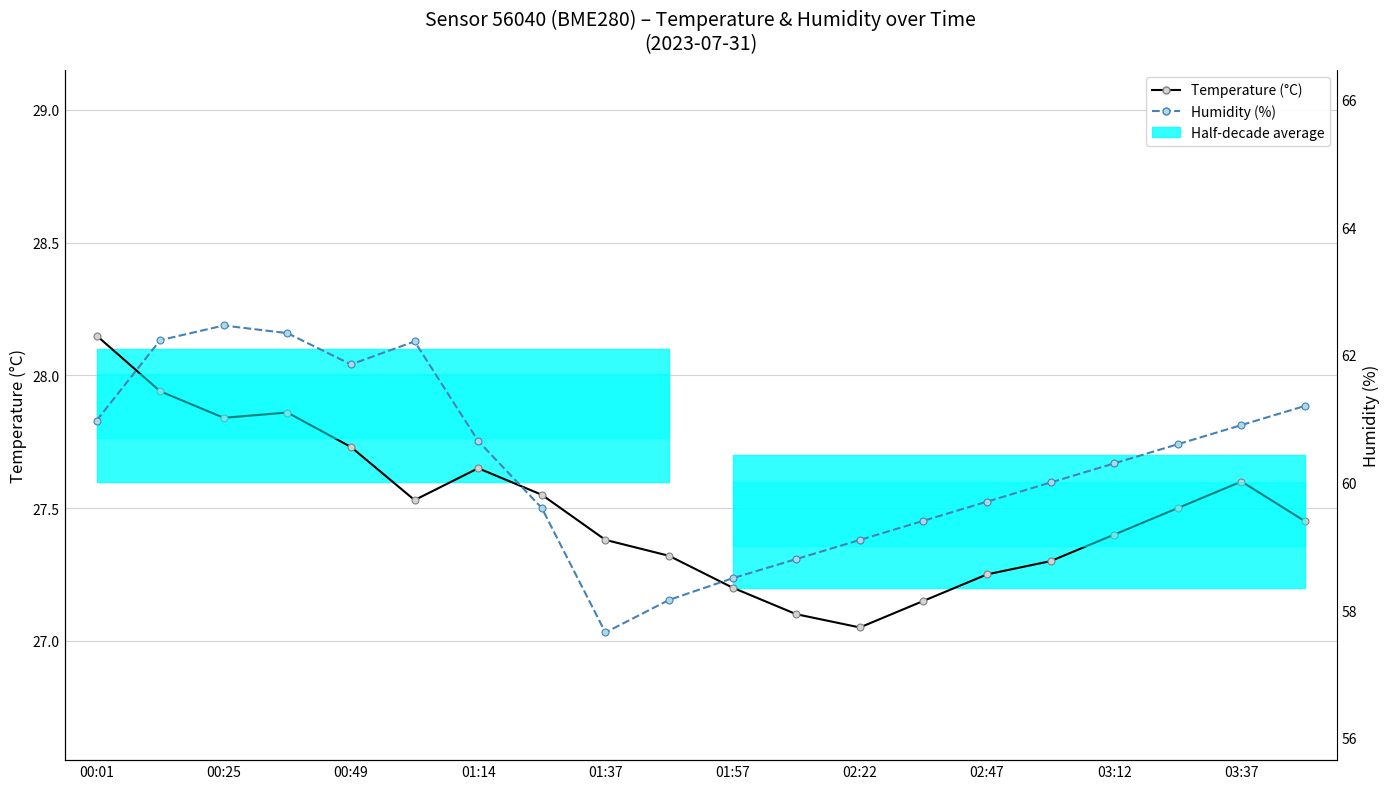

What is the difference between the maximum and minimum values in the Humidity (%) series?

4.8